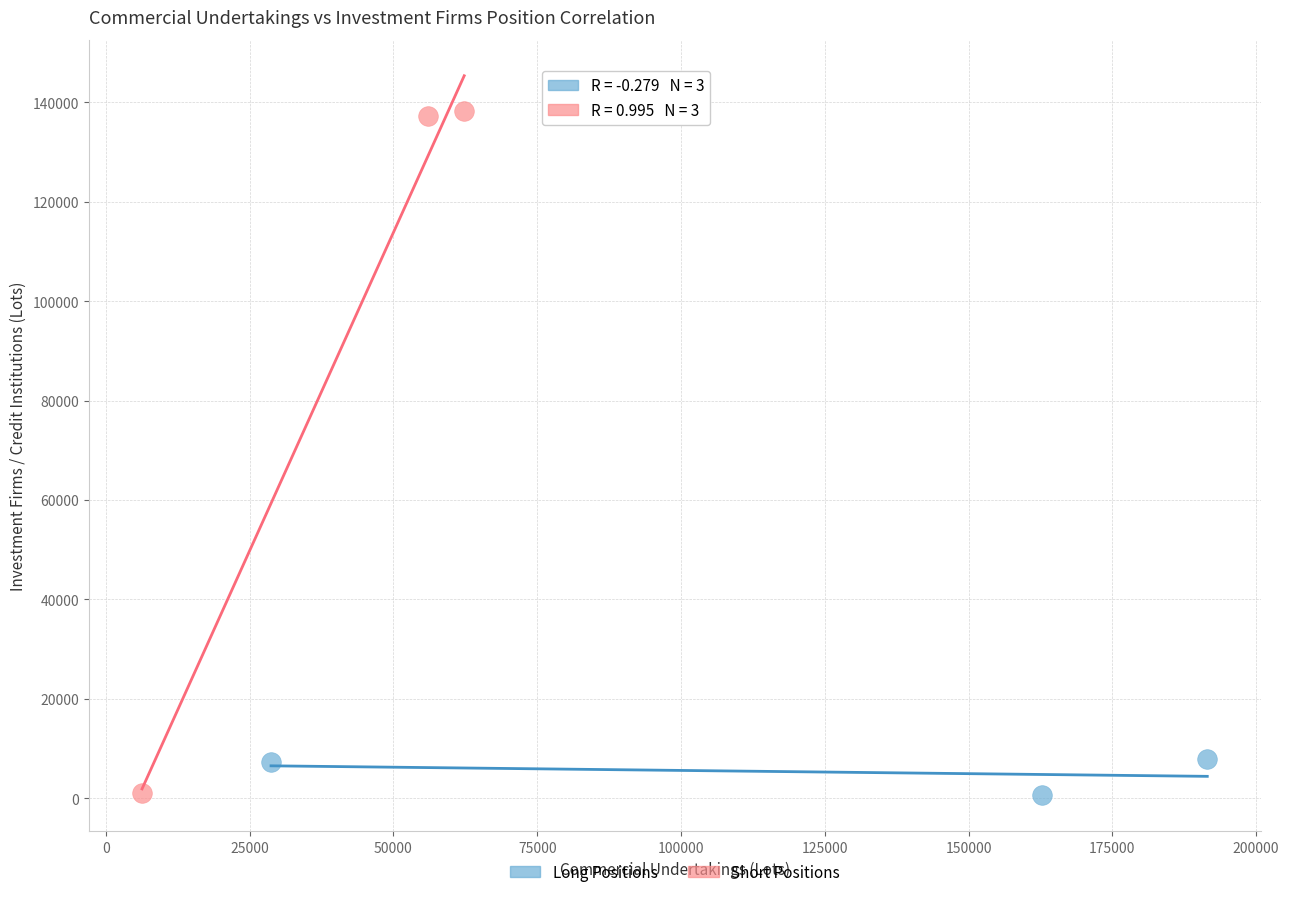

Which series contains the highest Y value?

Short Positions